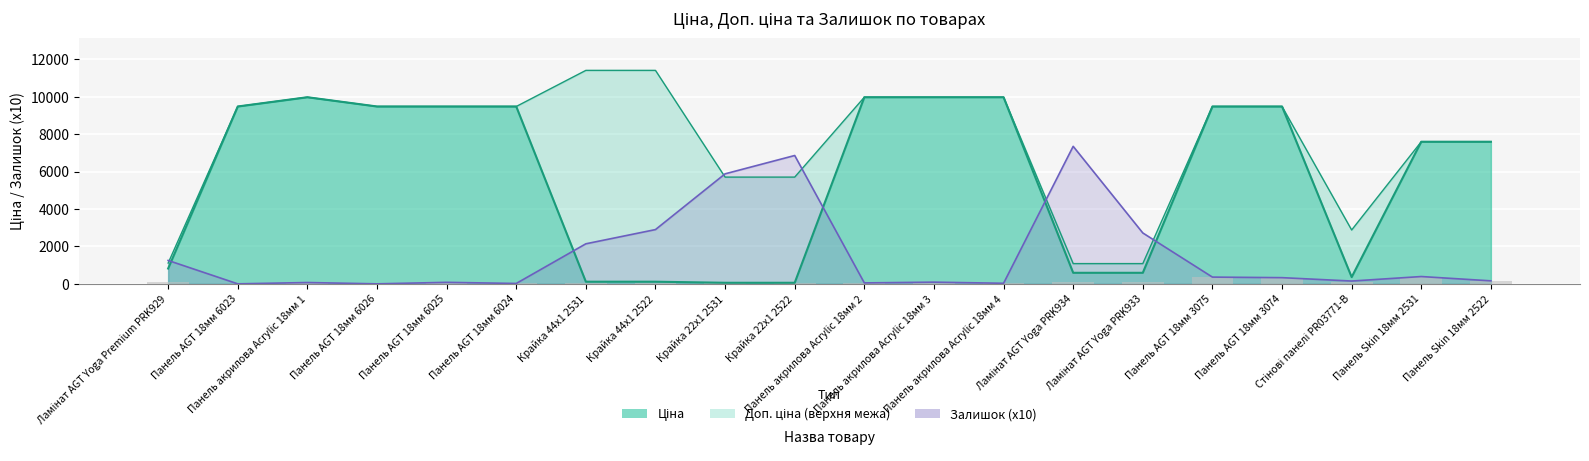

Which series changed the most between Ламінат AGT Yoga Premium PRK929 and Панель AGT 18мм 6023?

Ціна